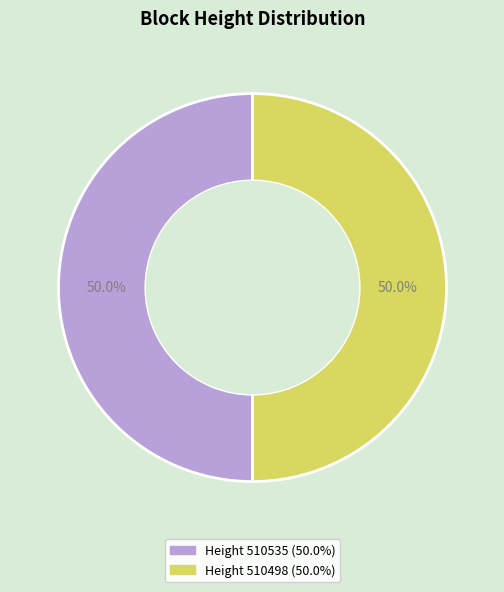

How many segments does this pie chart have?

2